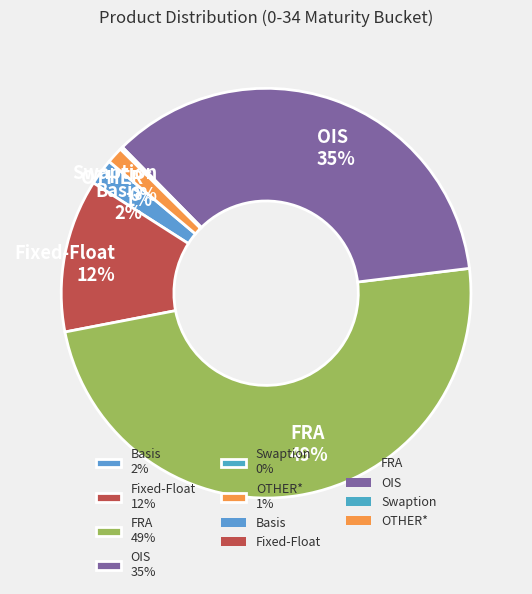

Is it true that OTHER* 1% is 1% of the pie?

True